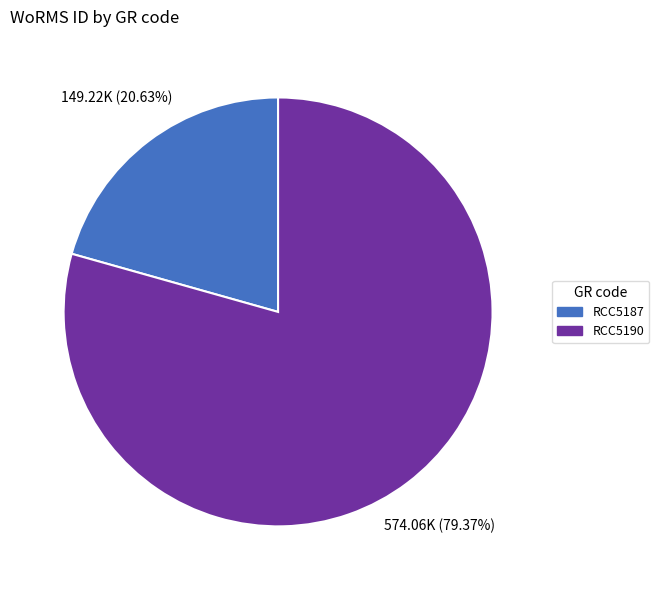

Which category has the smallest portion of the pie?

RCC5187